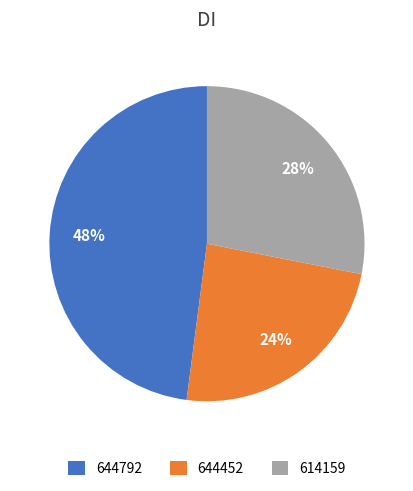

Is 644792 the majority of the pie?

No